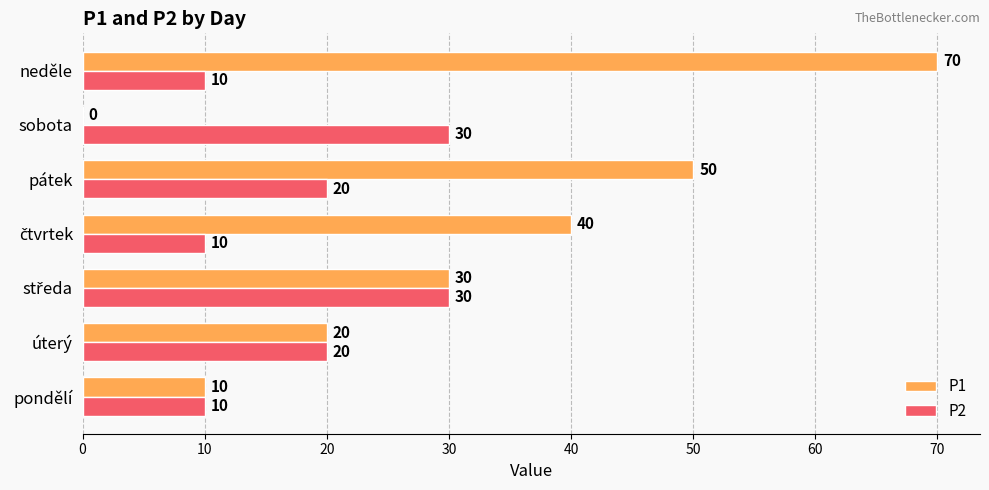

What is the approximate value of P1 at neděle, to the nearest 5?

70